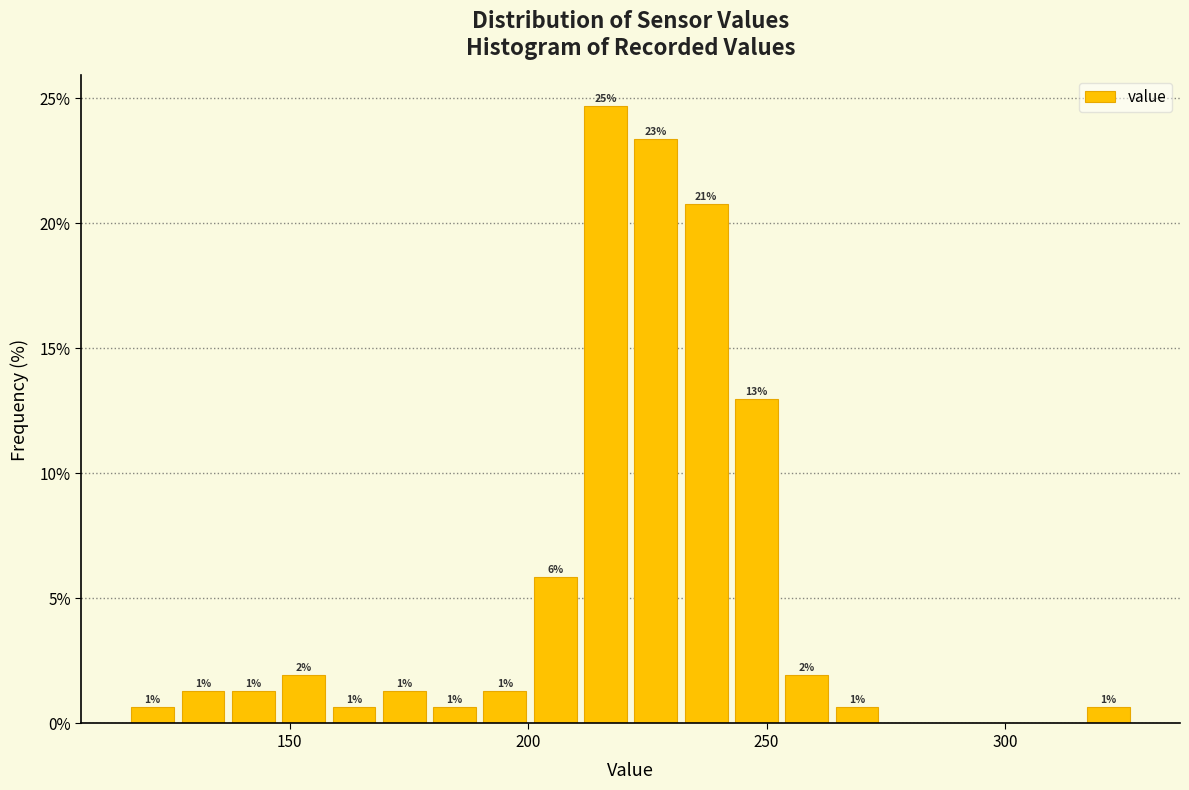

Read against the x-axis, roughly where is the centre of the tallest bar?

215